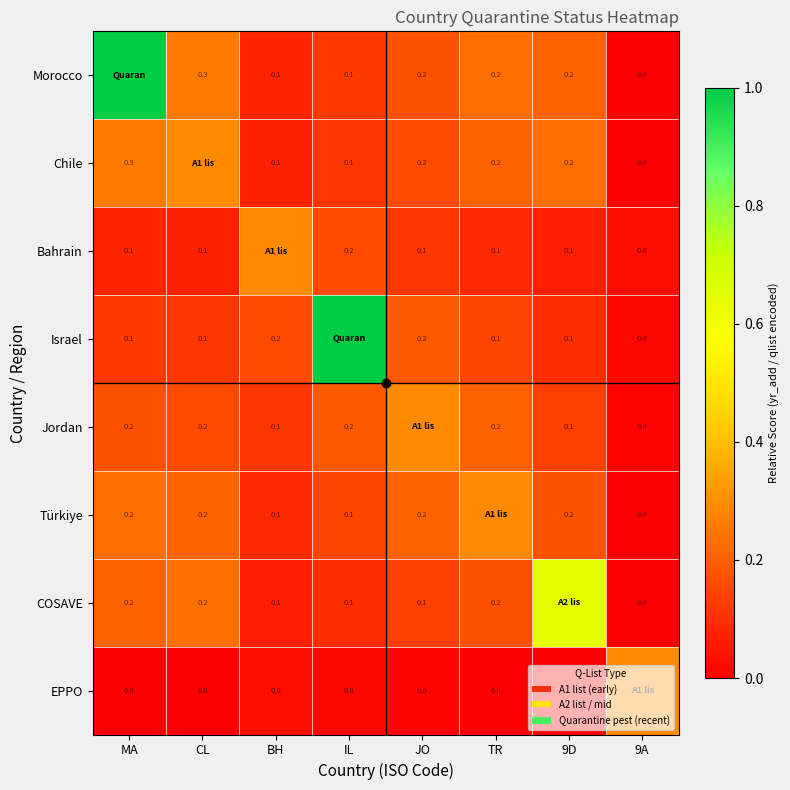

Which series has the largest range (max minus min)?

Morocco